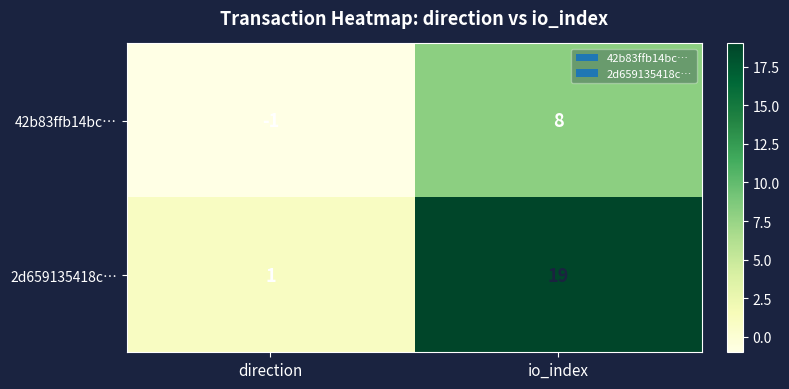

What is the average value of the 42b83ffb14bc… series?

4